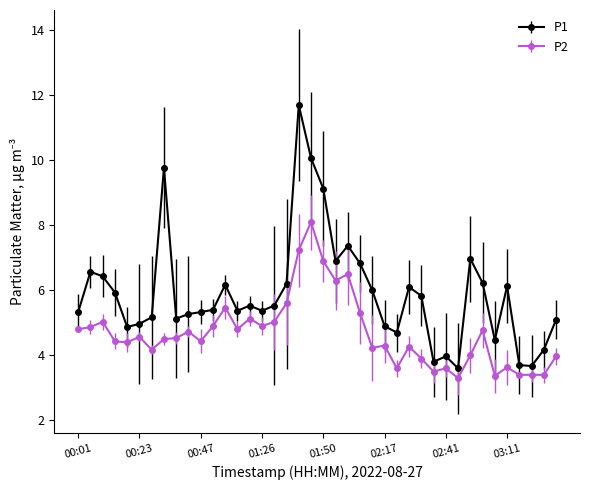

What is the average value of the P2 series?

4.7